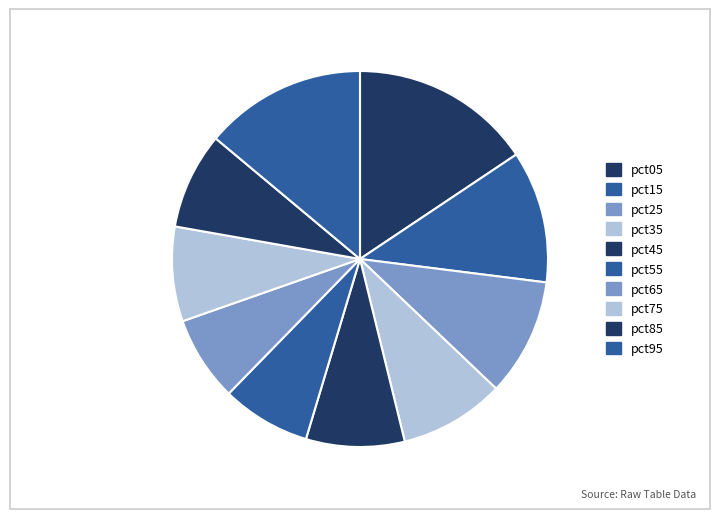

How many slices are in this pie chart?

10